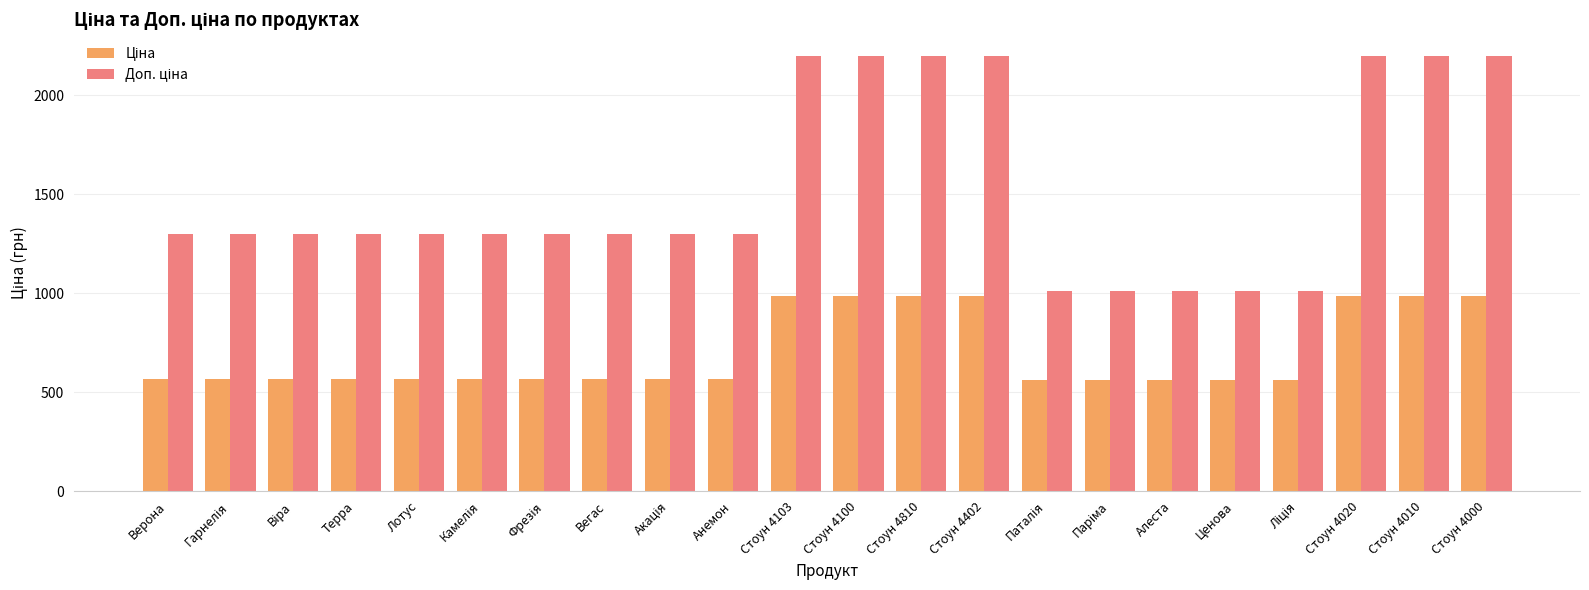

How many distinct data groups are displayed?

2